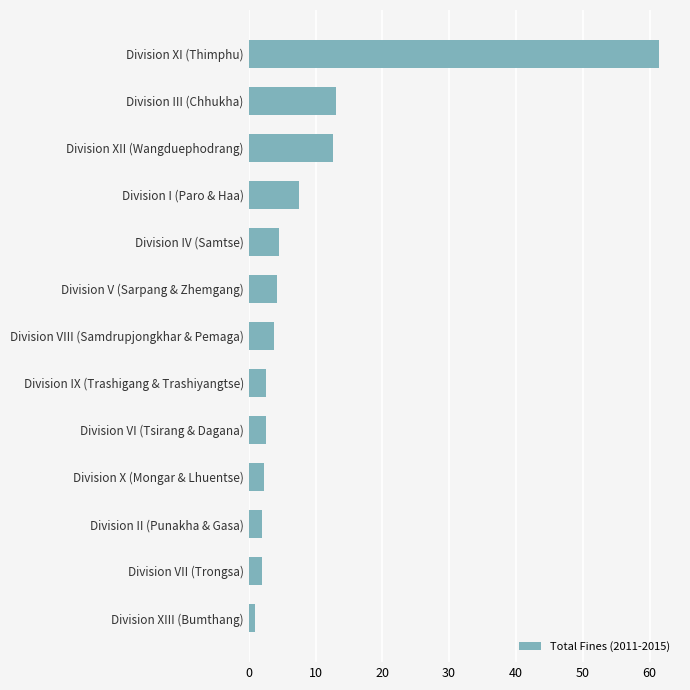

Is it true that the value at Division III (Chhukha) is 6.4?

False